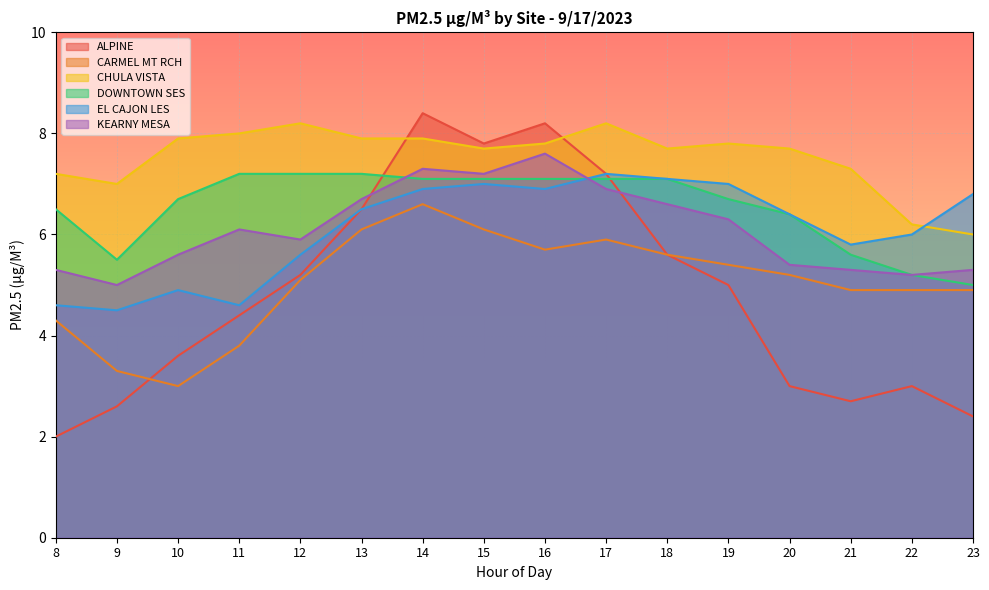

True or false: CHULA VISTA and ALPINE cross at least once.

True